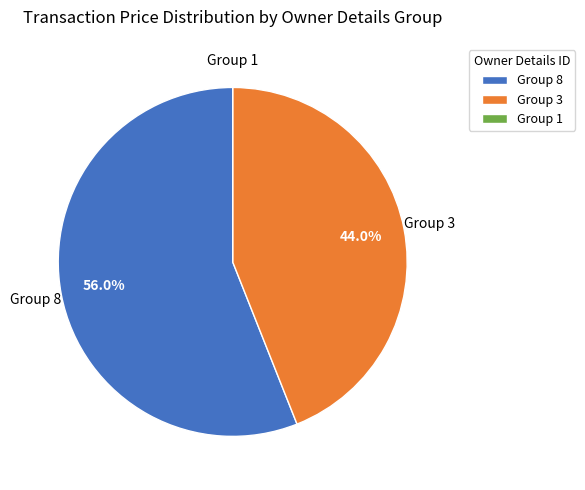

Approximately how many times larger is the value at Group 8 compared to Group 3?

1.3